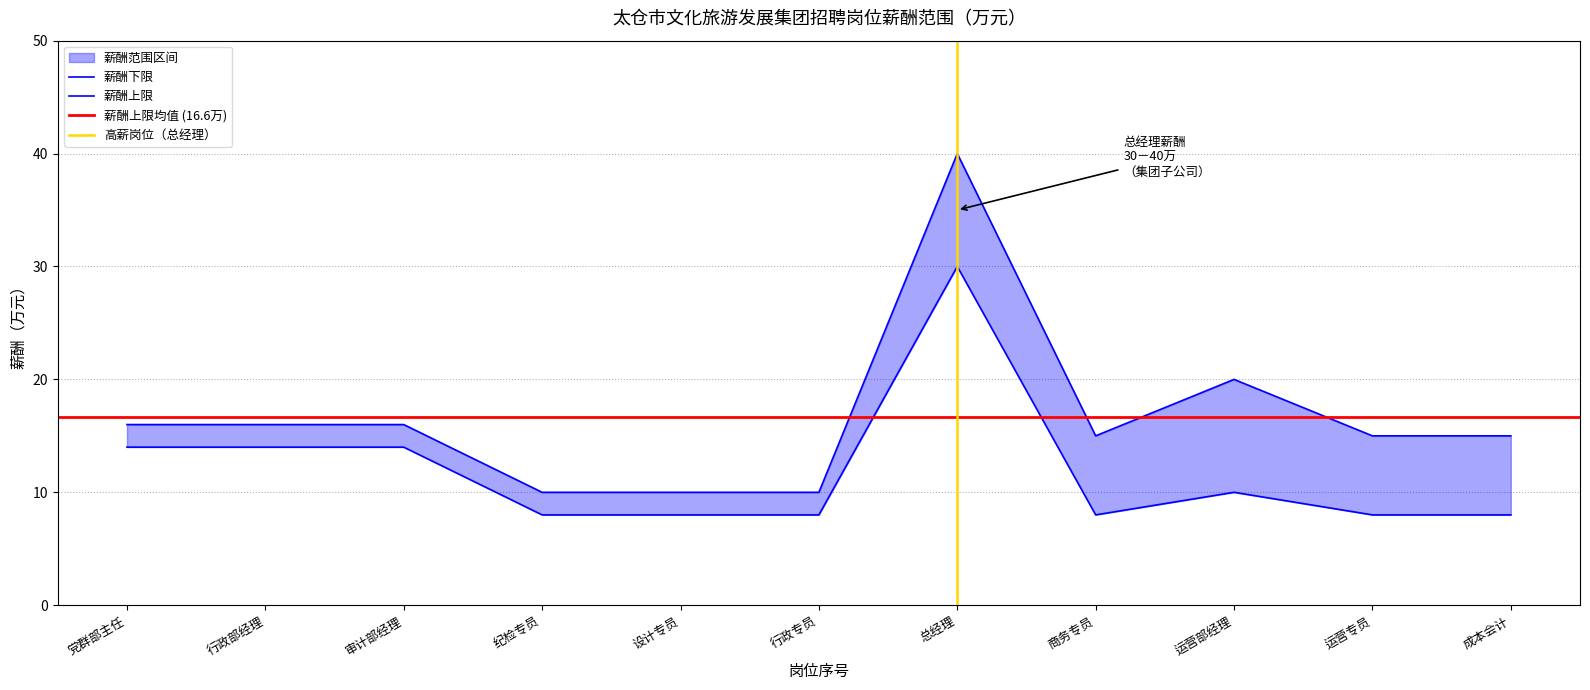

True or false: 薪酬上限 and 薪酬下限 cross at least once.

False